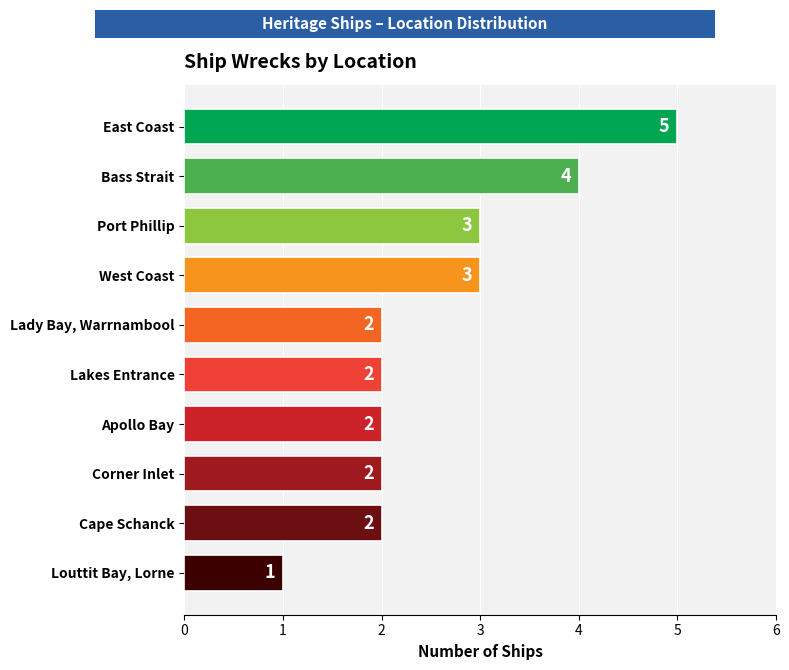

What is the difference between the second highest and second lowest values?

2